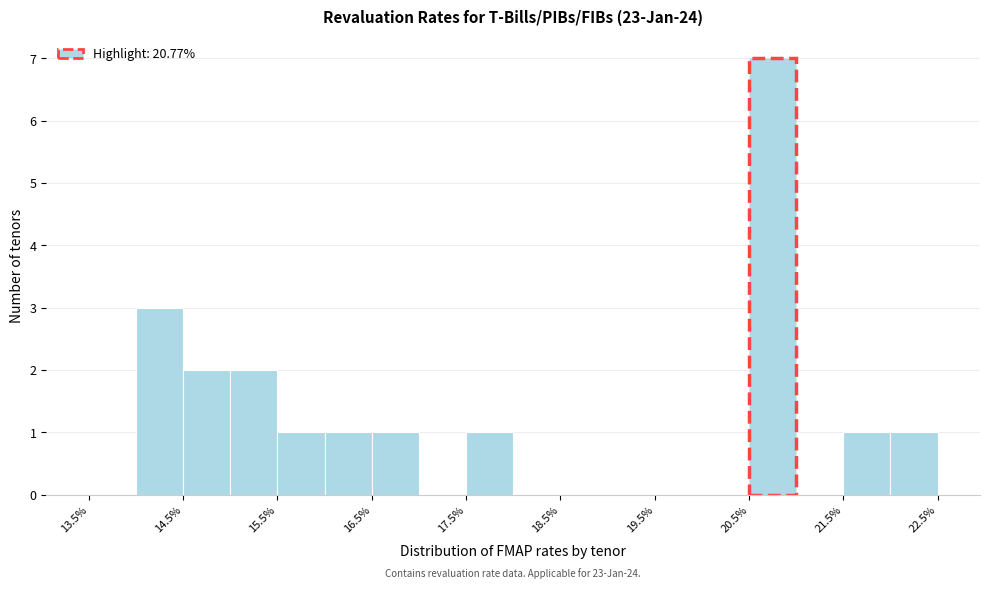

Which range on the x-axis has the tallest bar?

20.5 to 21.0